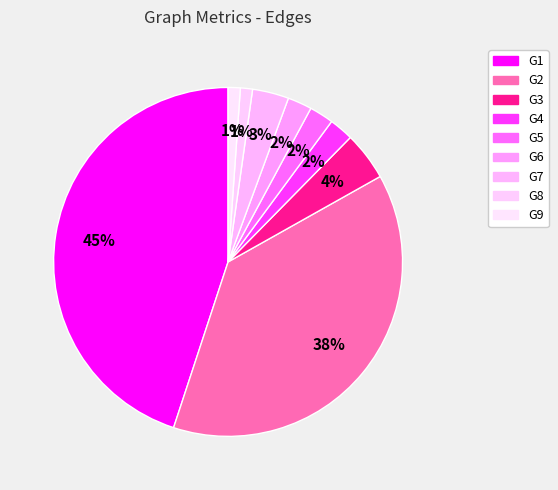

What percentage is NOT represented by G8?

98.9%